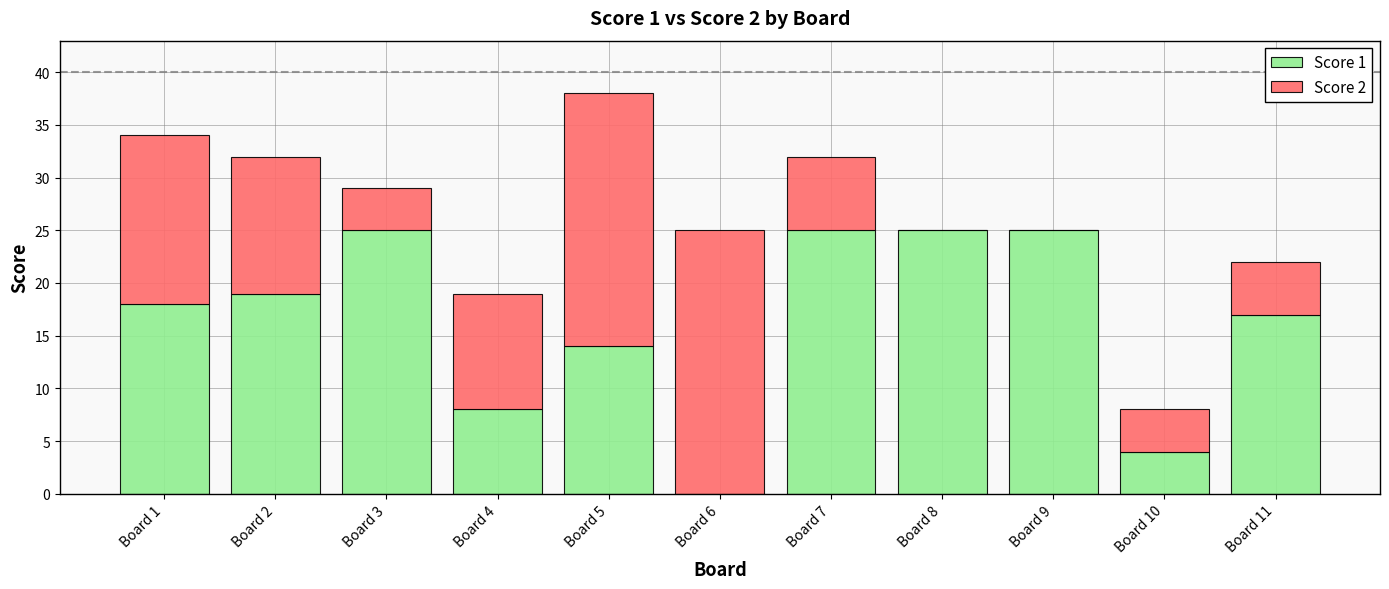

At which category is the sum across all series the highest?

Board 5